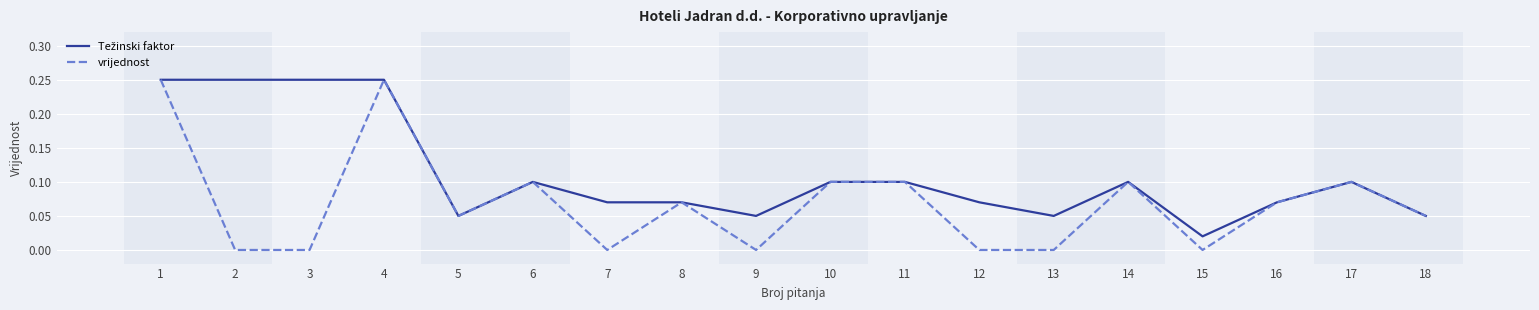

What is the total value across all series at 1?

0.5